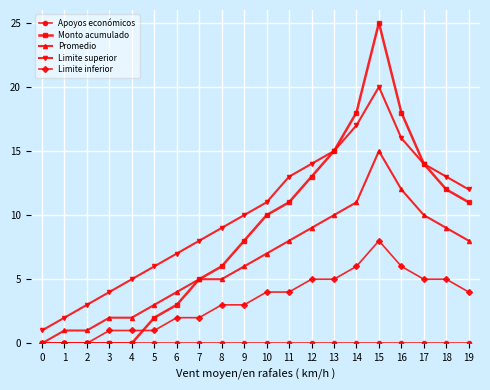

True or false: Limite superior has a value of 9 at 12.

False